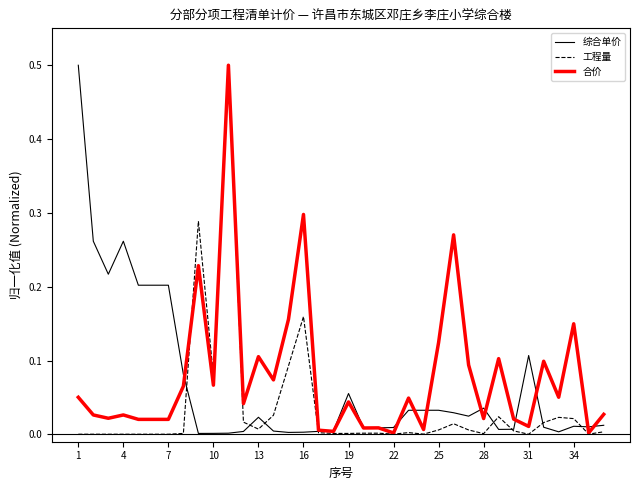

What is the maximum value for 综合单价?

0.5